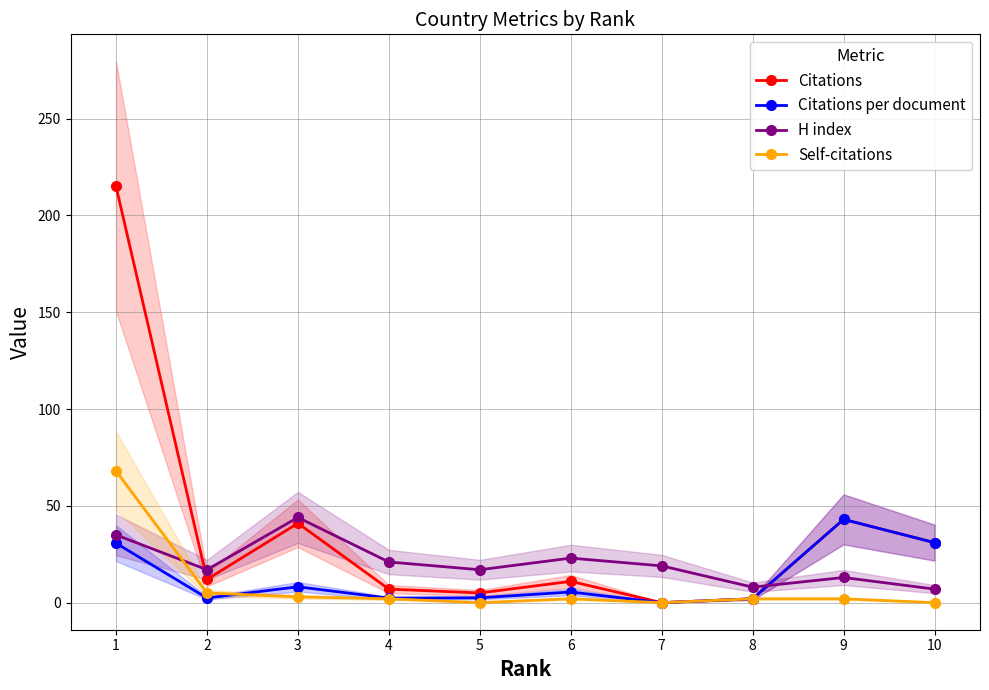

Which category has the highest value in the Citations series?

1